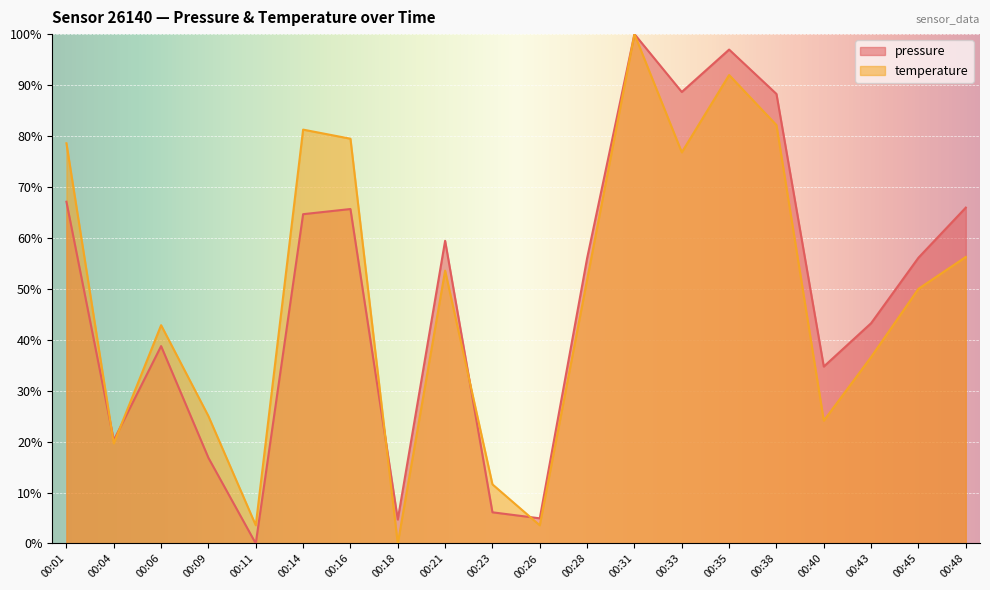

How many values in the pressure series are below 56?

9